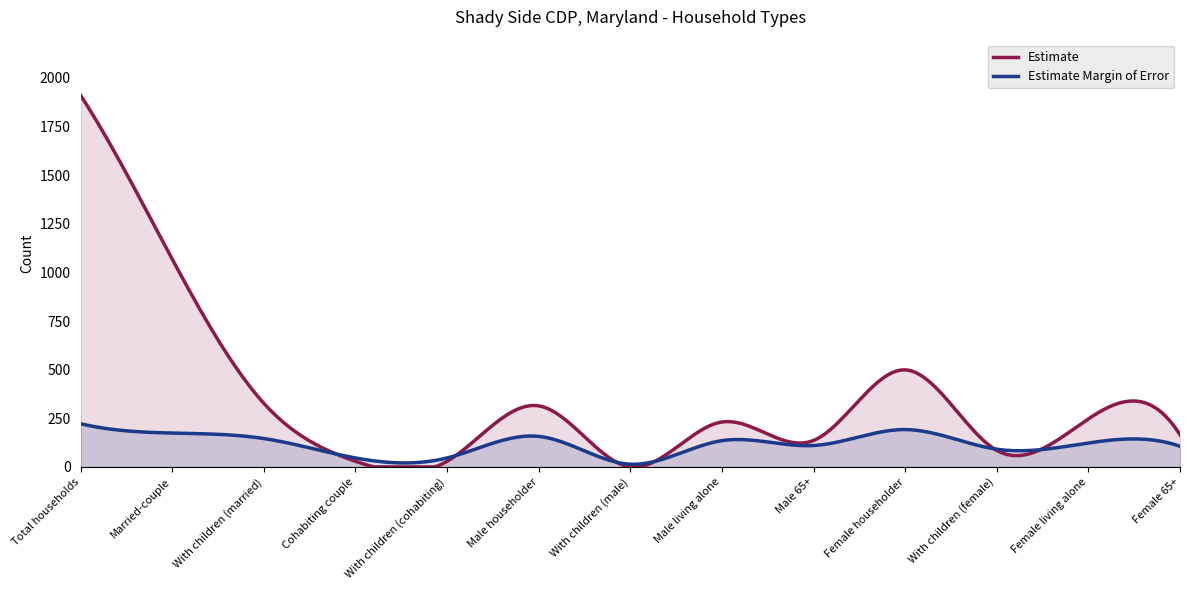

What position from the left is With children (married)?

3